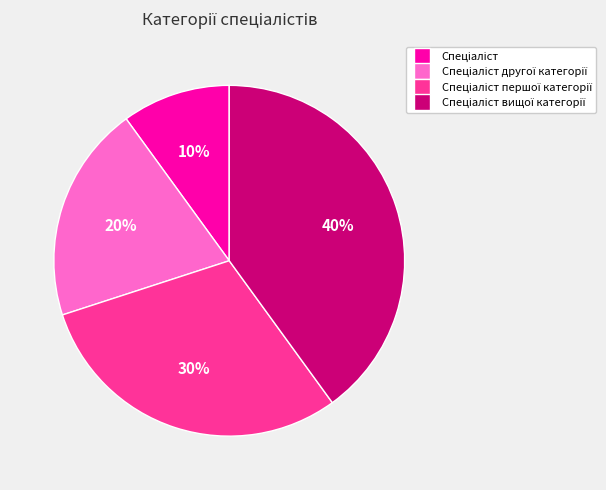

Is there a majority slice in this chart?

No